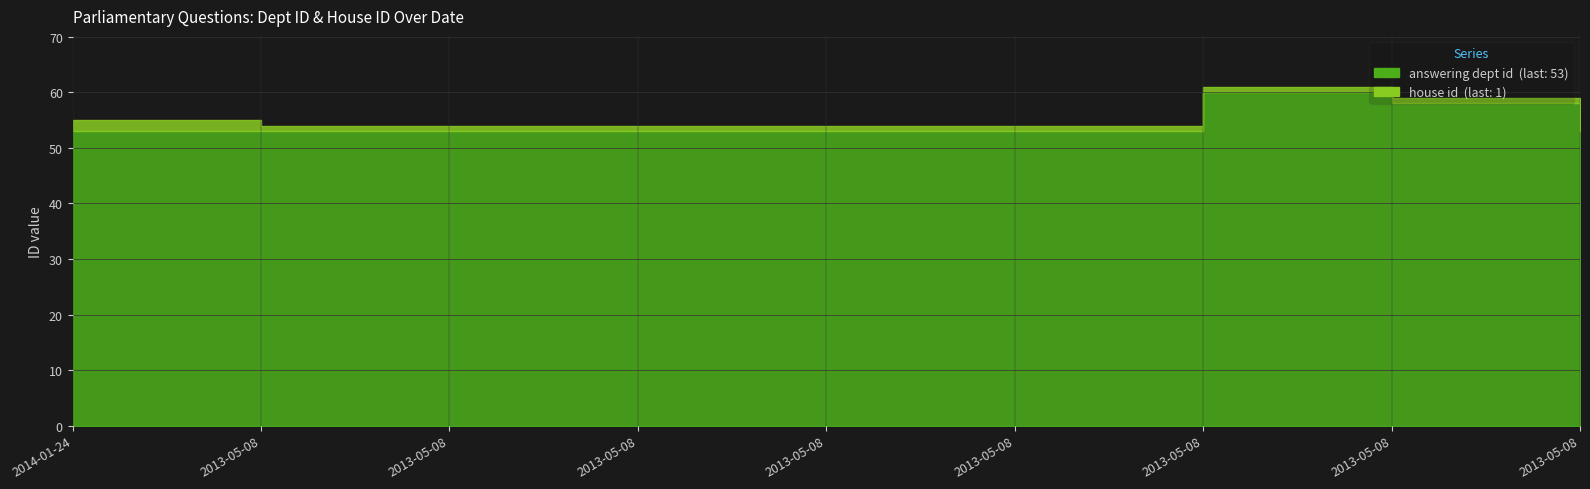

Rank the series by their average value, from highest to lowest.

answering dept id, house id